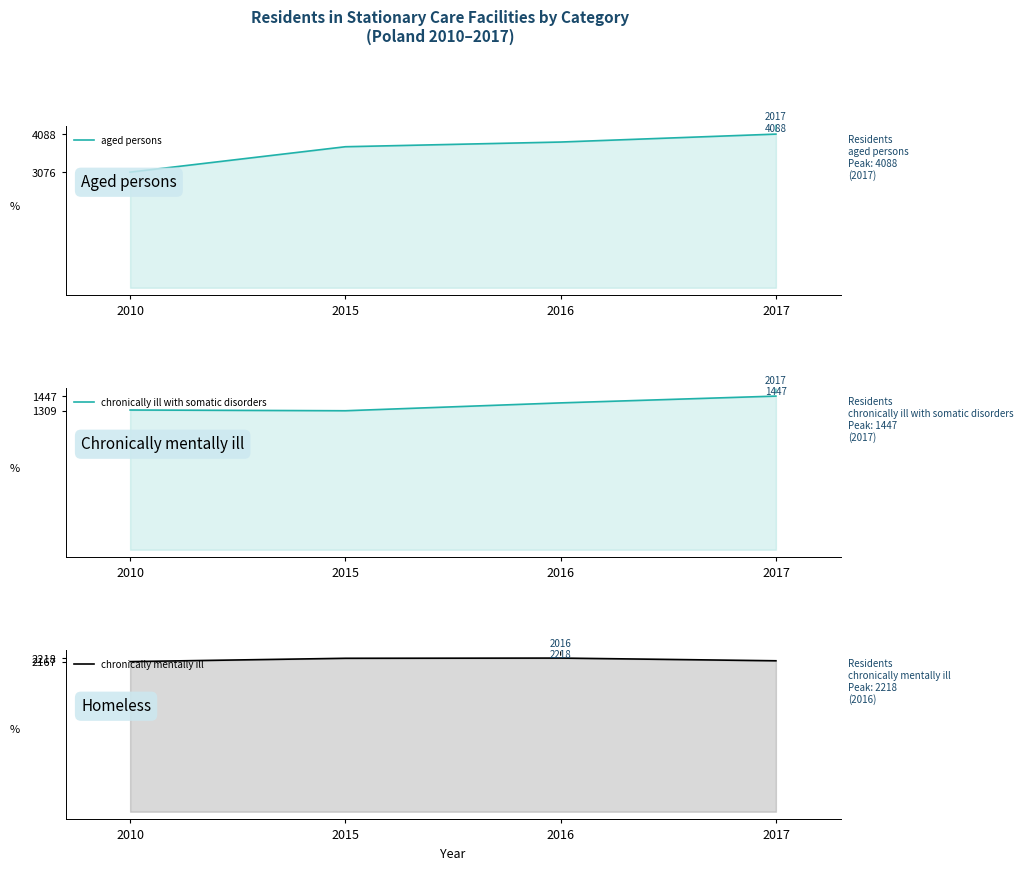

What is the difference between the highest and lowest values at 2017?

2641